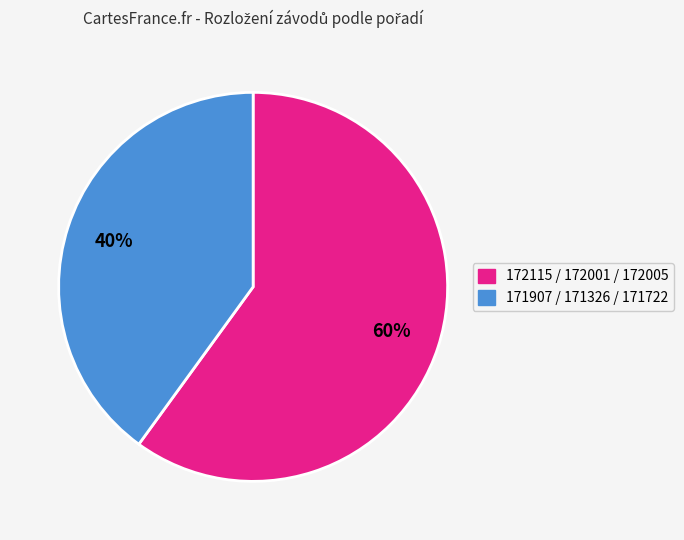

Count the number of slices in the pie.

2